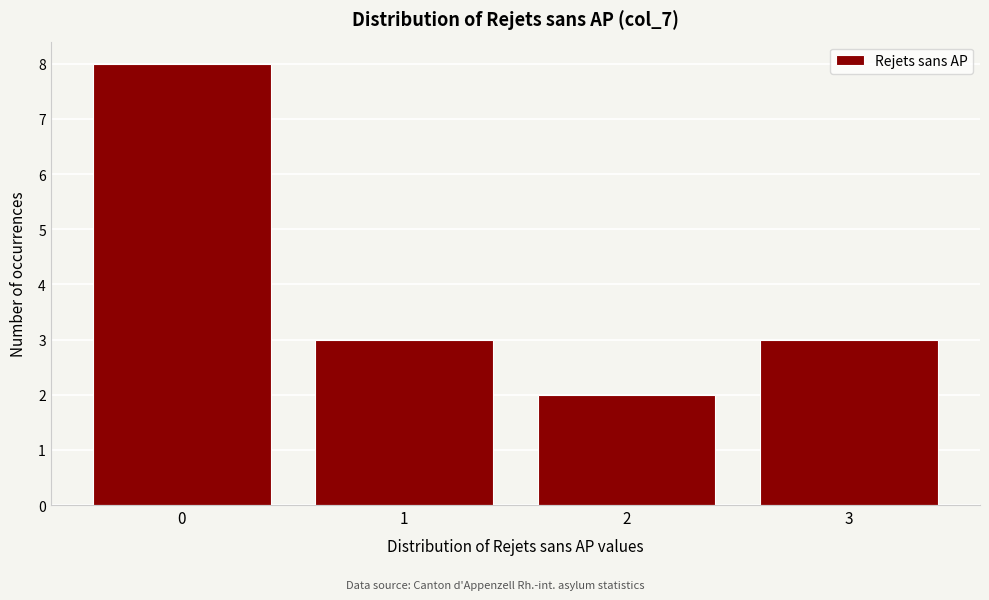

Reading left to right, what are all the values shown in this chart?

8	3	2	3